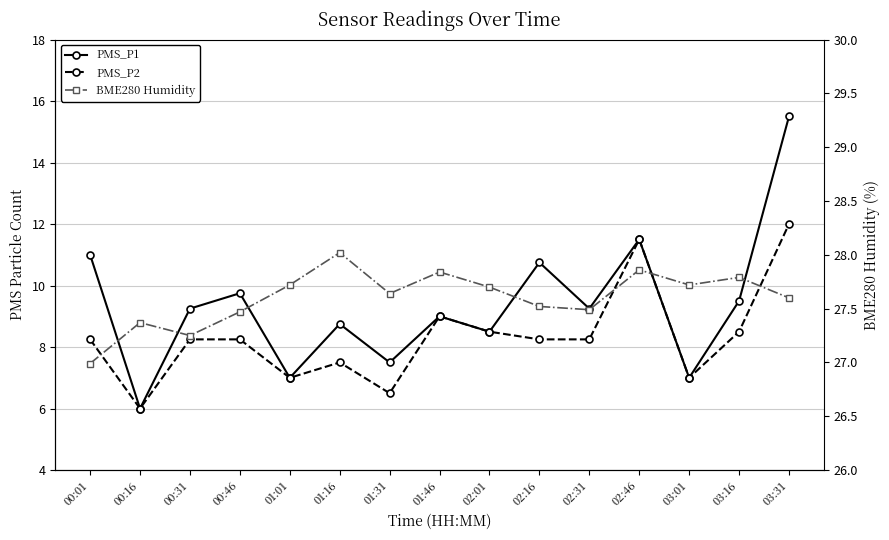

What is the difference between the maximum and minimum values in the BME280 Humidity series?

1.0